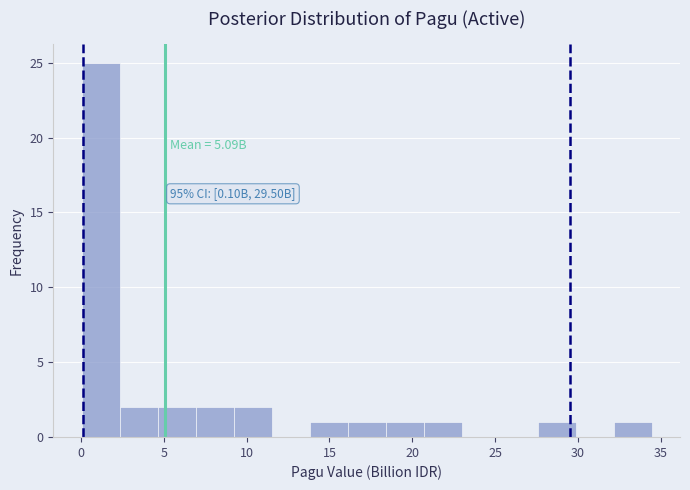

Over which range of the x-axis is the bar tallest?

0.0 to 2.5